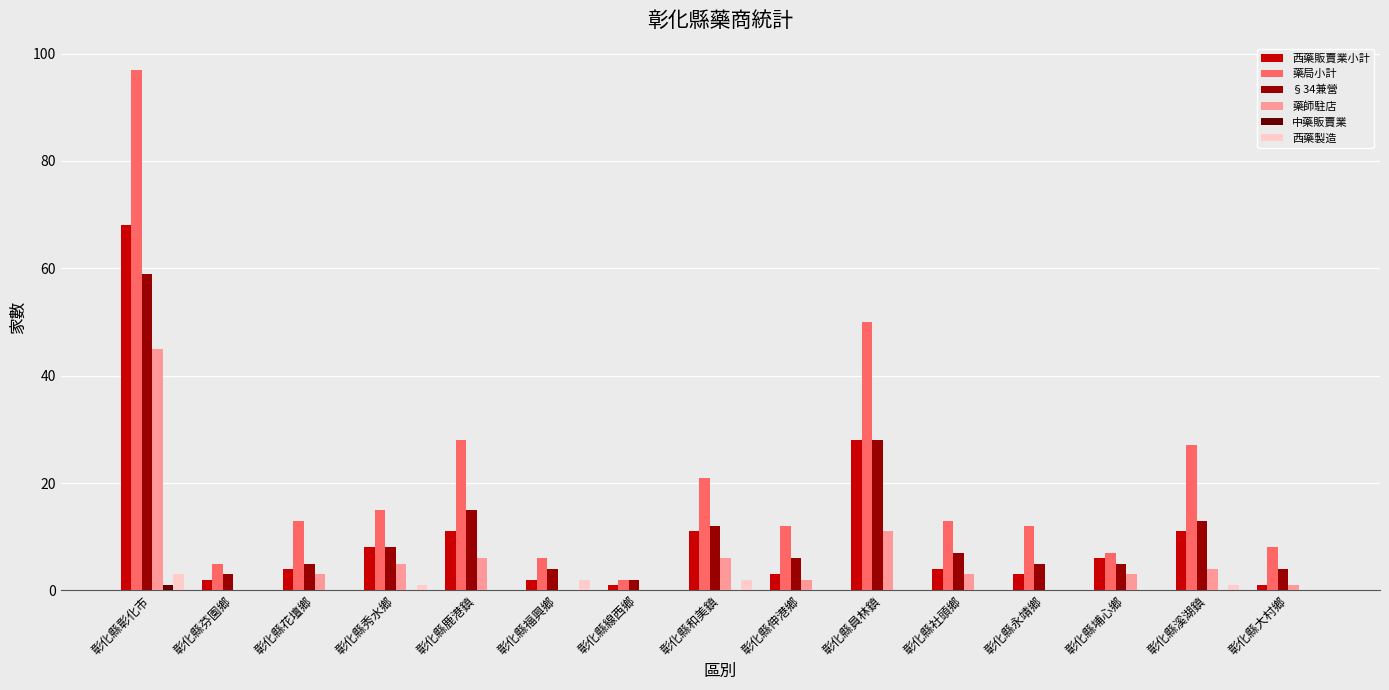

Is it true that 藥師駐店 equals 3 at 彰化縣埔心鄉?

True